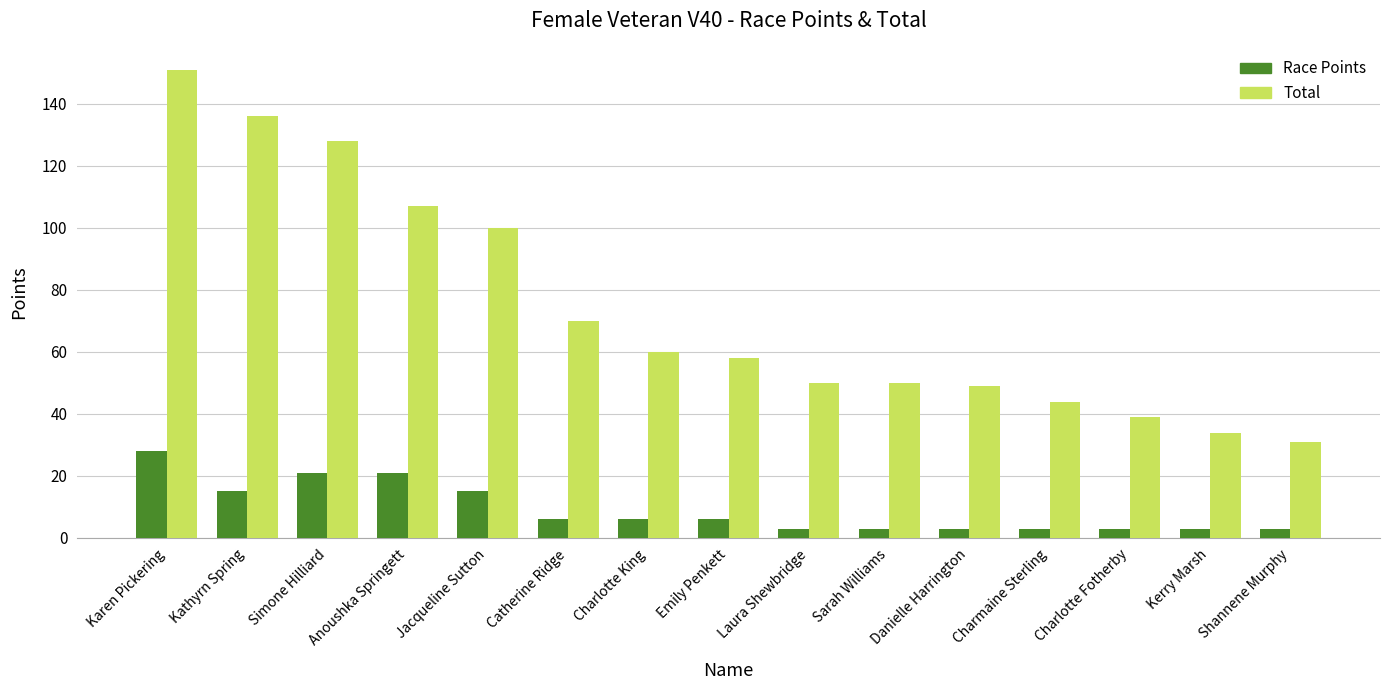

How many data points does each series have?

15